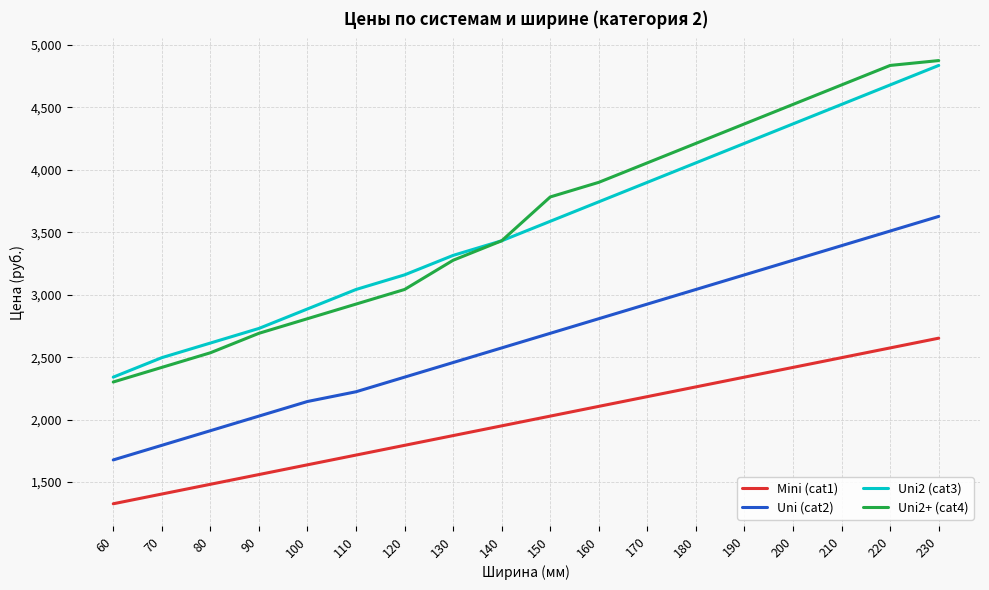

True or false: Uni2+ (cat4) and Mini (cat1) intersect in this chart.

False